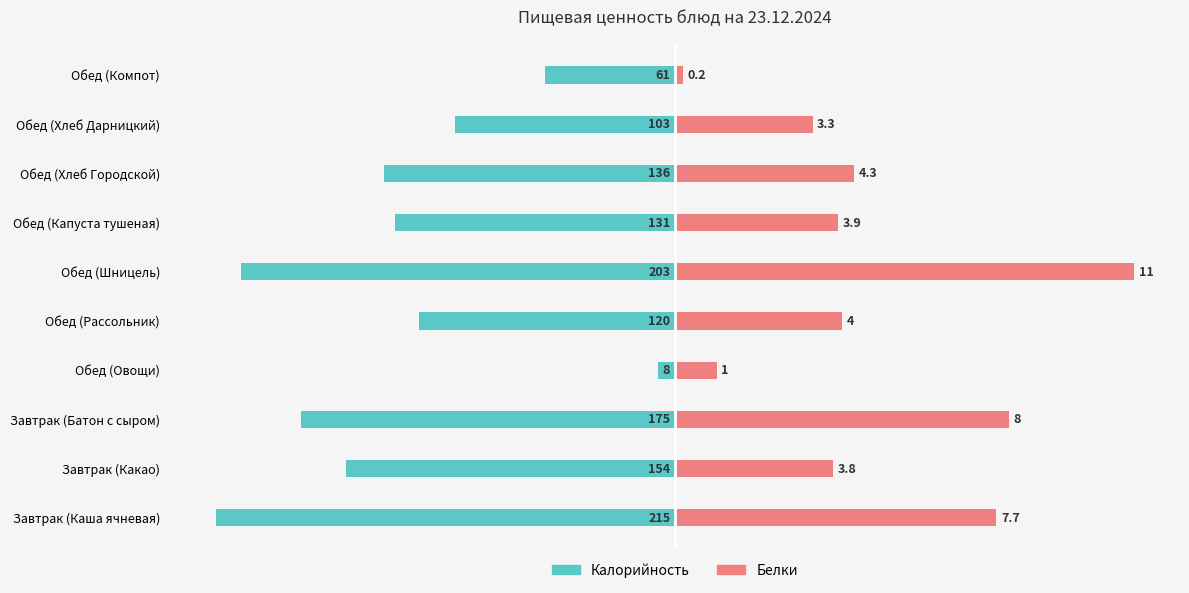

Does the chart contain stacked bars?

No